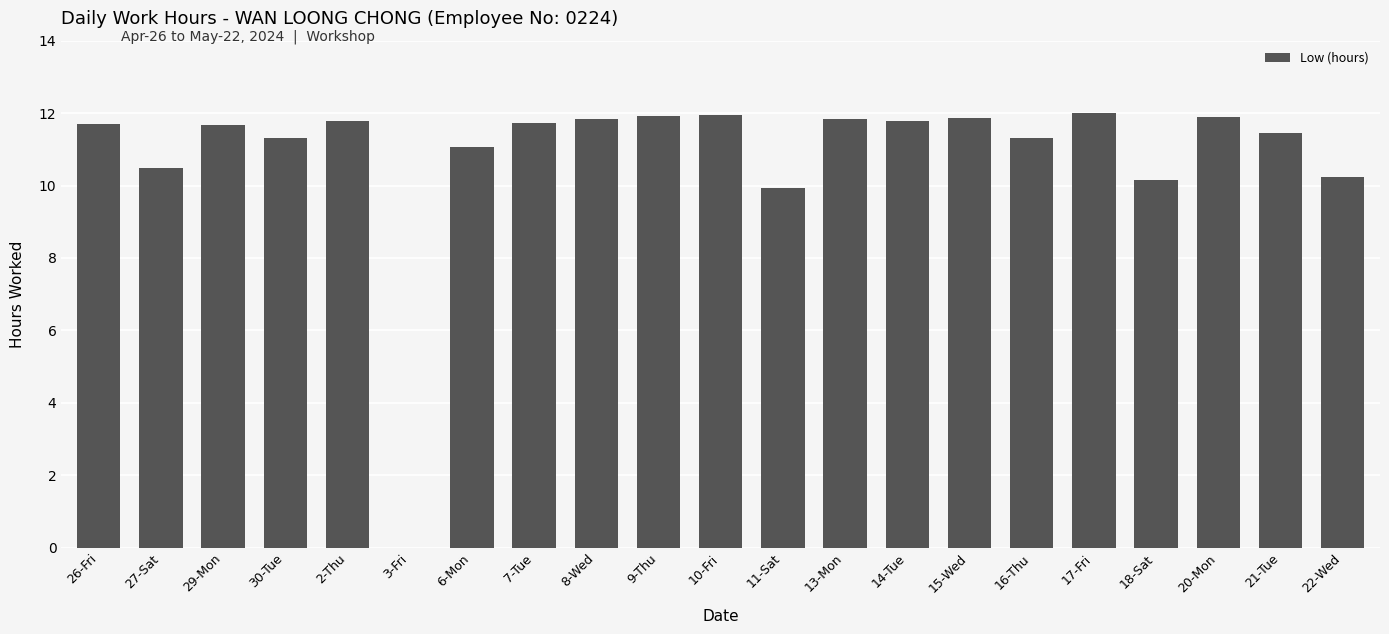

What is the ratio of the value at 30-Tue to the value at 14-Tue?

1.0